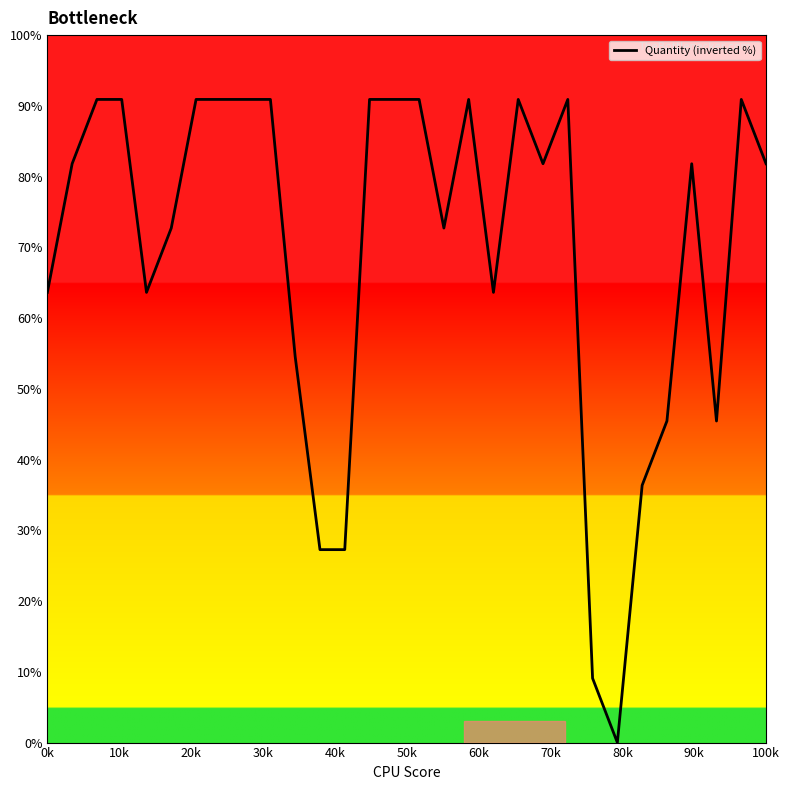

What is the maximum value shown in the chart?

90.9